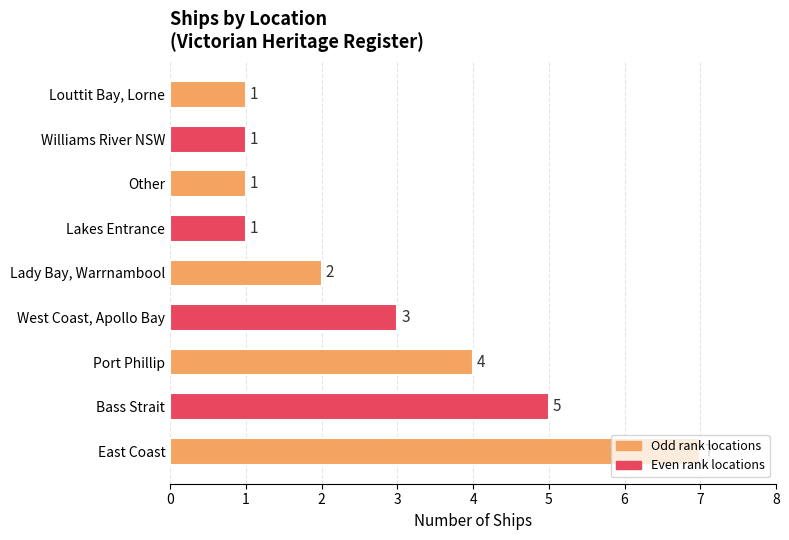

What is the smallest value displayed?

1